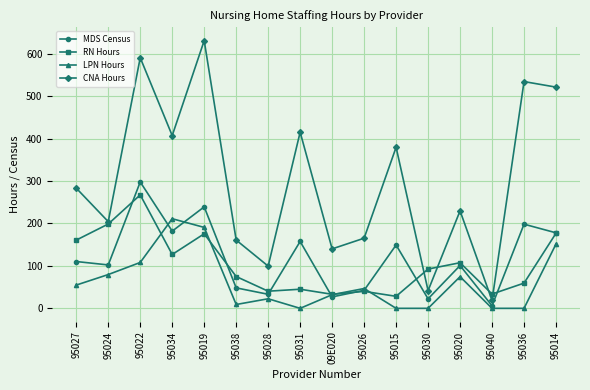

Does the chart have visible grid lines?

Yes